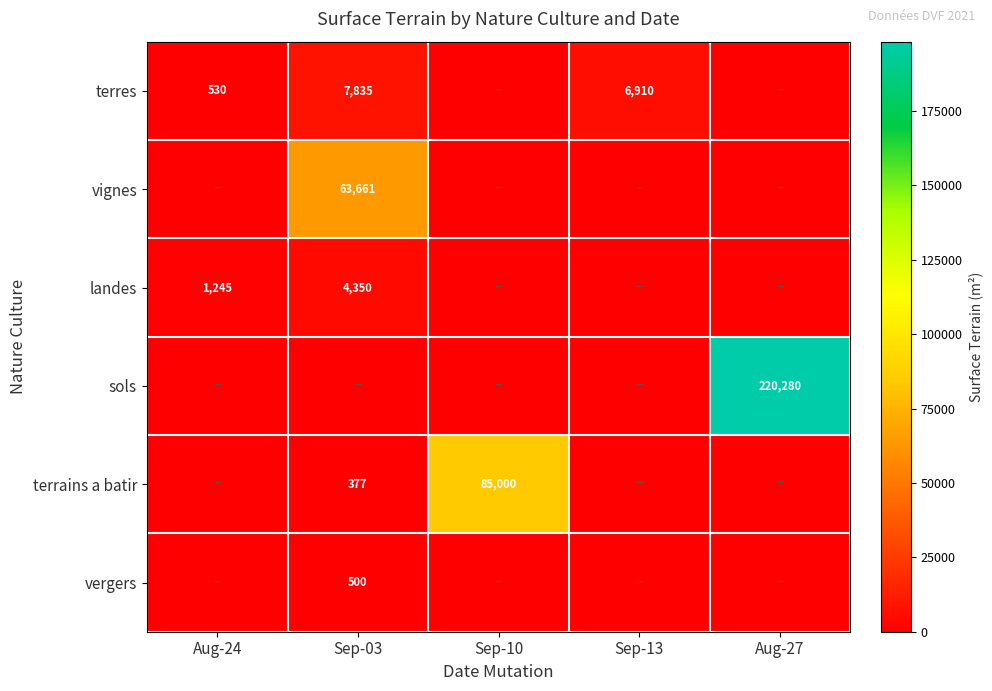

True or false: landes has a value of 1987 at Aug-24.

False